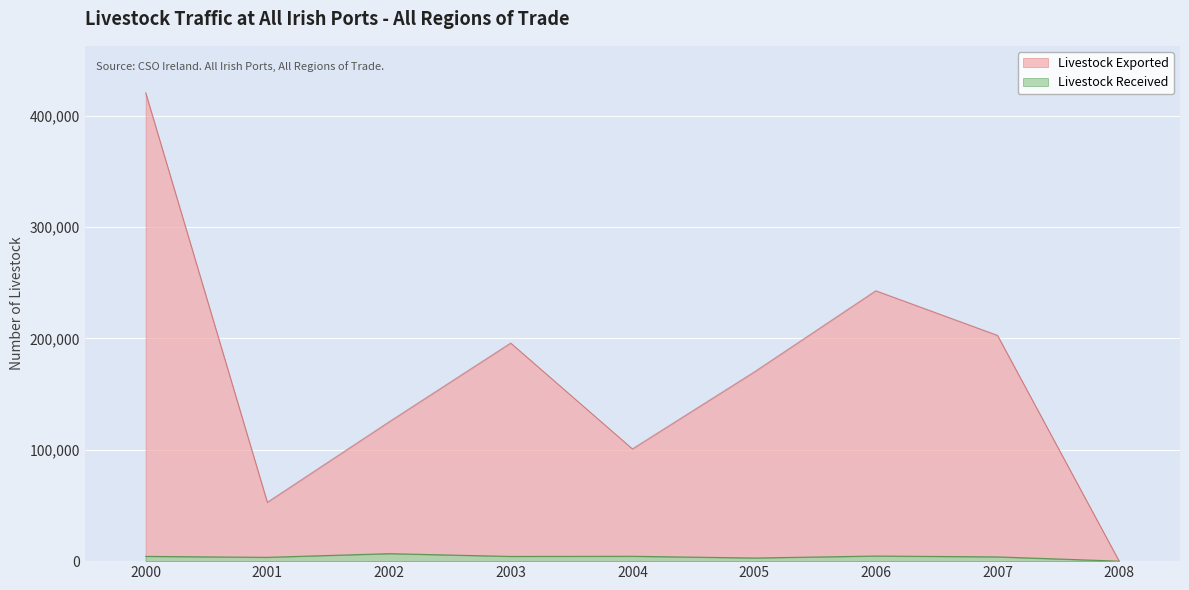

What is the value of the Livestock Exported point at the 1st from the left?

420655